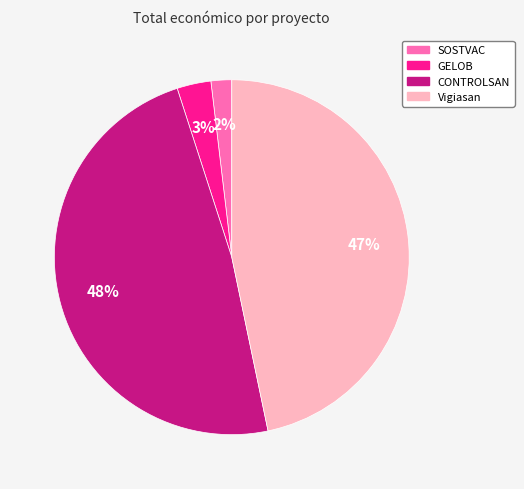

Which slice is the smallest?

SOSTVAC